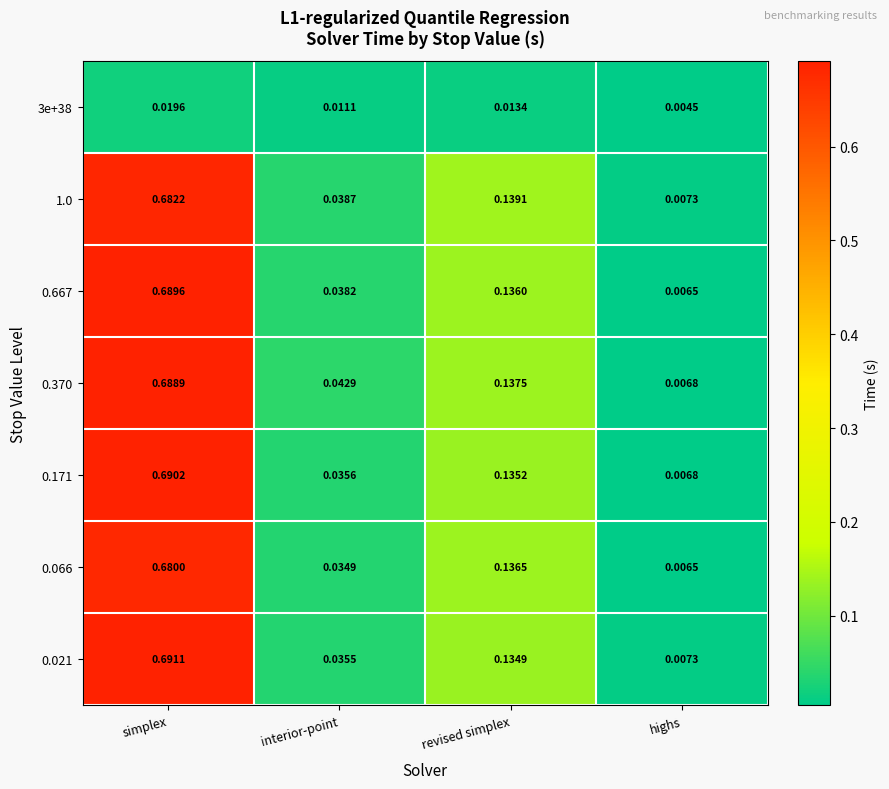

Is the value of 0.667 at highs greater than the value of 0.370 at interior-point?

No